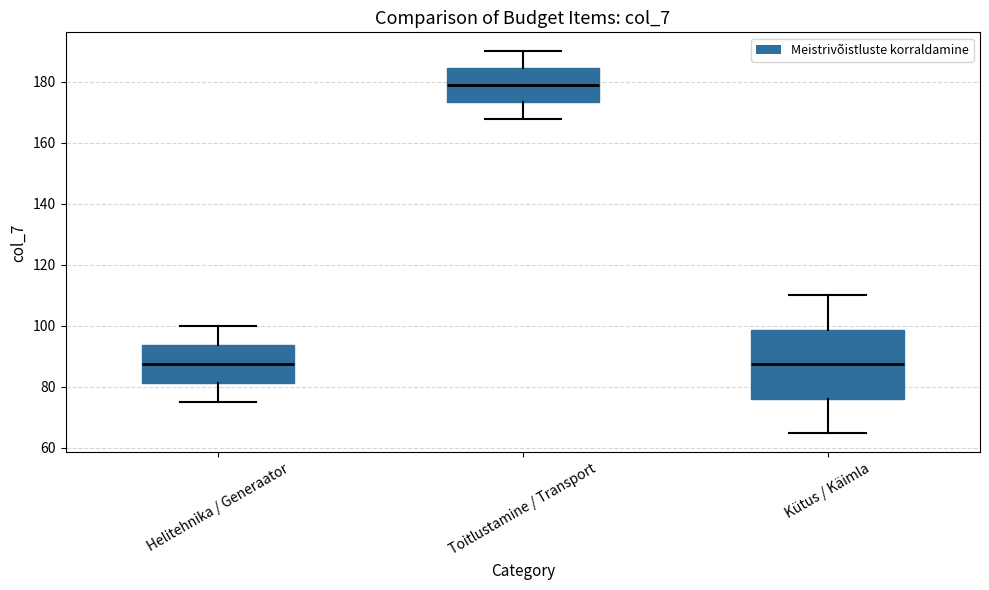

Reading left to right, read every box against the y-axis: the position of its median line, the range the box covers, and the ends of its whiskers. The values are not printed on the chart, so give them approximately, as read against the axis.

Helitehnika / Generaator: median 88, box 82 to 94, whiskers 76 to 100
Toitlustamine / Transport: median 180, box 174 to 184, whiskers 168 to 190
Kütus / Käimla: median 88, box 76 to 98, whiskers 64 to 110